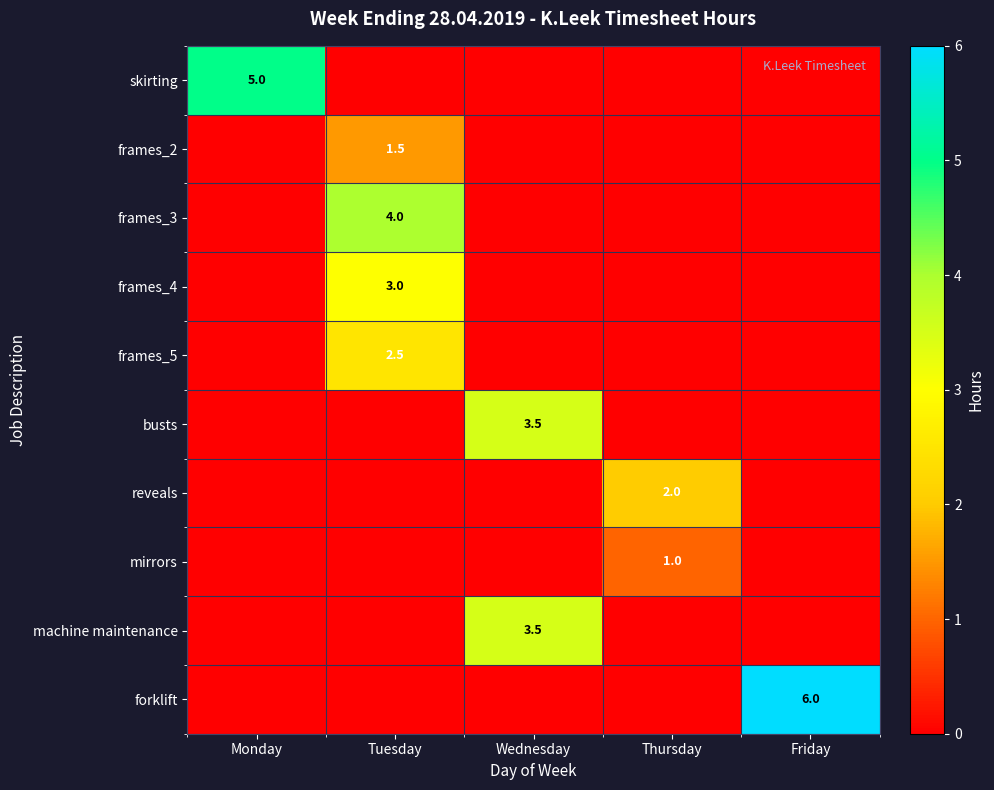

What is the maximum value shown in the chart?

6.0